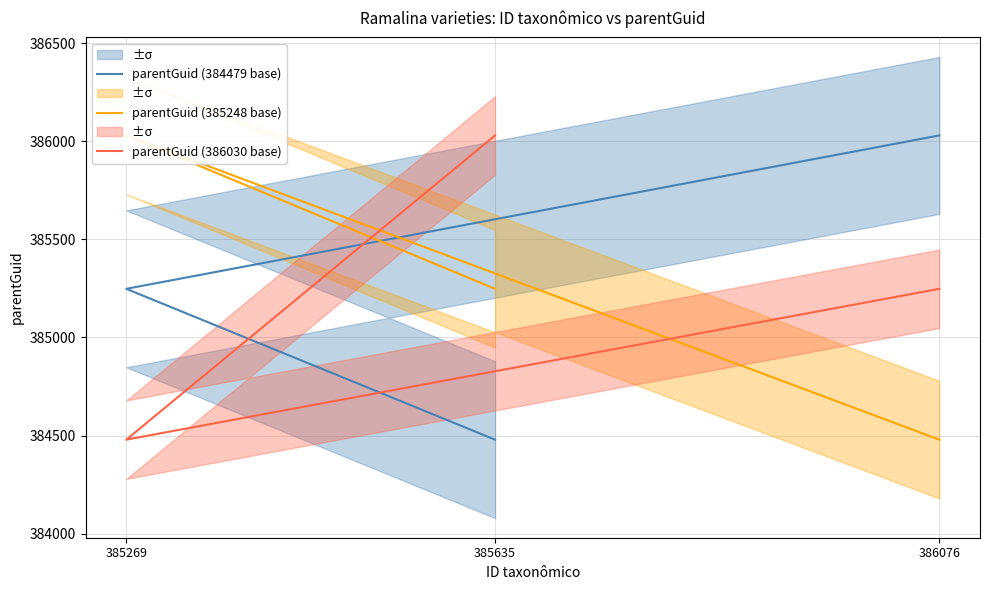

How many parentGuid (385248 base) values are between 384479 and 386030?

3